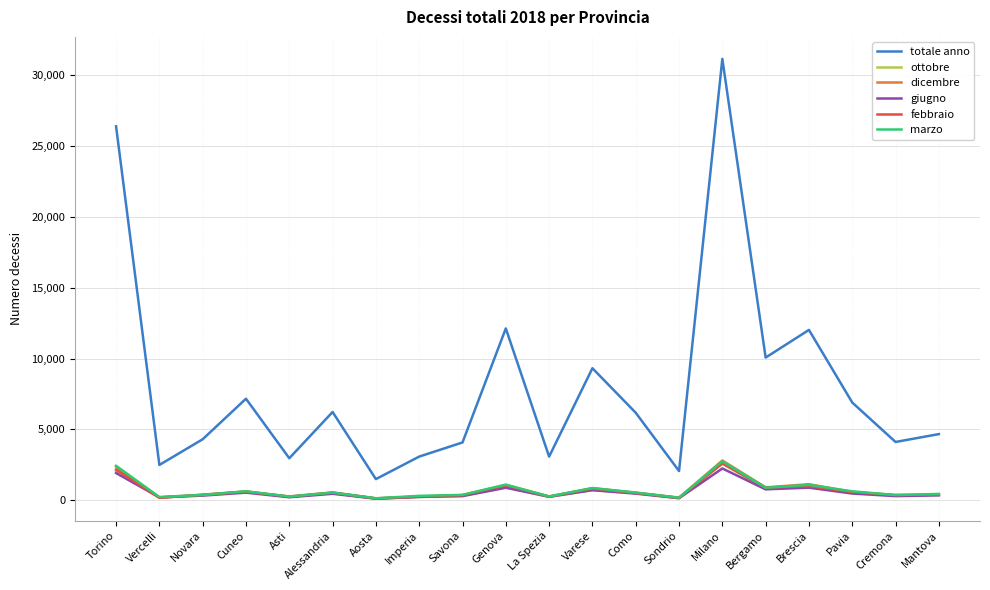

Which series ends up on top after the final intersection of ottobre and febbraio?

febbraio